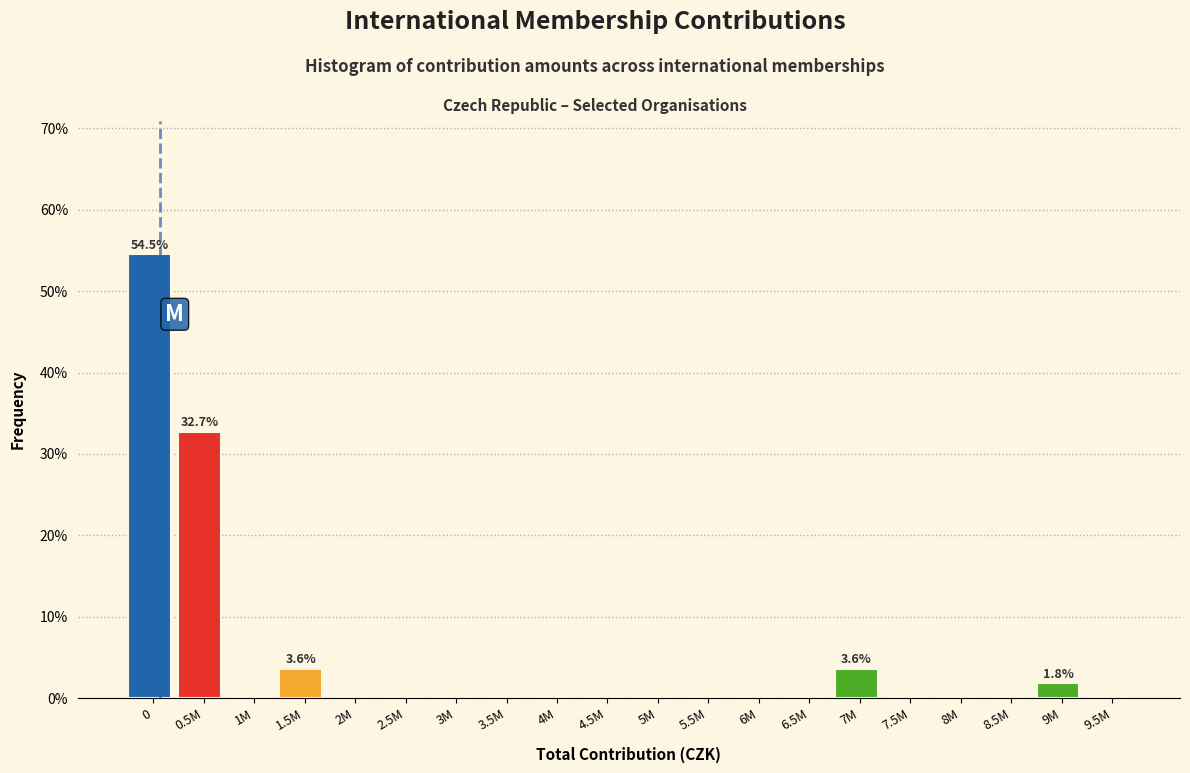

Reading left to right, what are all the values shown in this chart?

0=54.5	0.5M=32.7	1M=0.0	1.5M=3.6	2M=0.0	2.5M=0.0	3M=0.0	3.5M=0.0	4M=0.0	4.5M=0.0	5M=0.0	5.5M=0.0	6M=0.0	6.5M=0.0	7M=3.6	7.5M=0.0	8M=0.0	8.5M=0.0	9M=1.8	9.5M=0.0